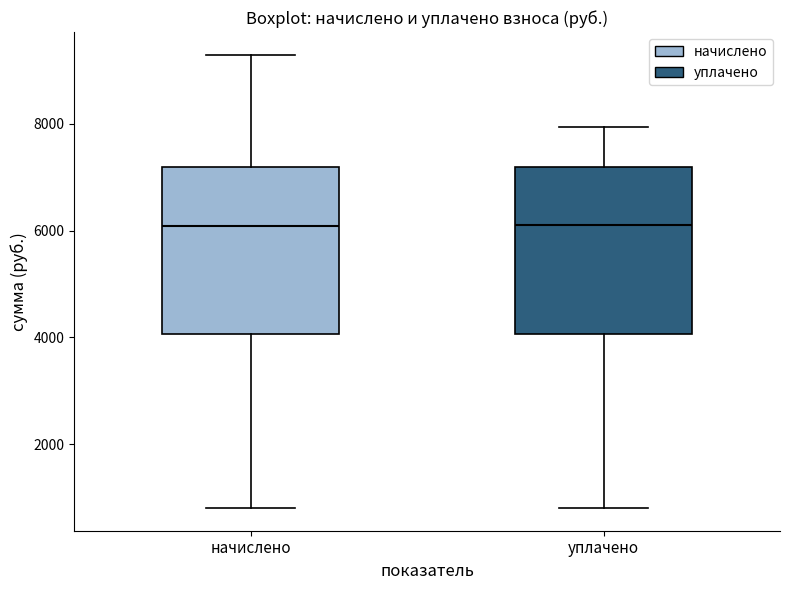

Reading left to right, read every box against the y-axis: the position of its median line, the range the box covers, and the ends of its whiskers. The values are not printed on the chart, so give them approximately, as read against the axis.

начислено: median 6000, box 4000 to 7200, whiskers 800 to 9200
уплачено: median 6000, box 4000 to 7200, whiskers 800 to 8000